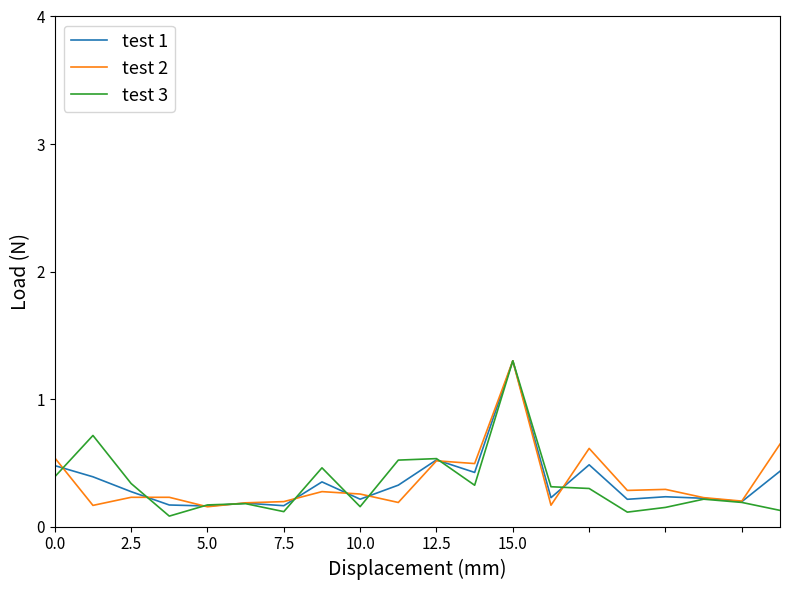

After their last crossing, which series has the higher values: test 1 or test 2?

test 2